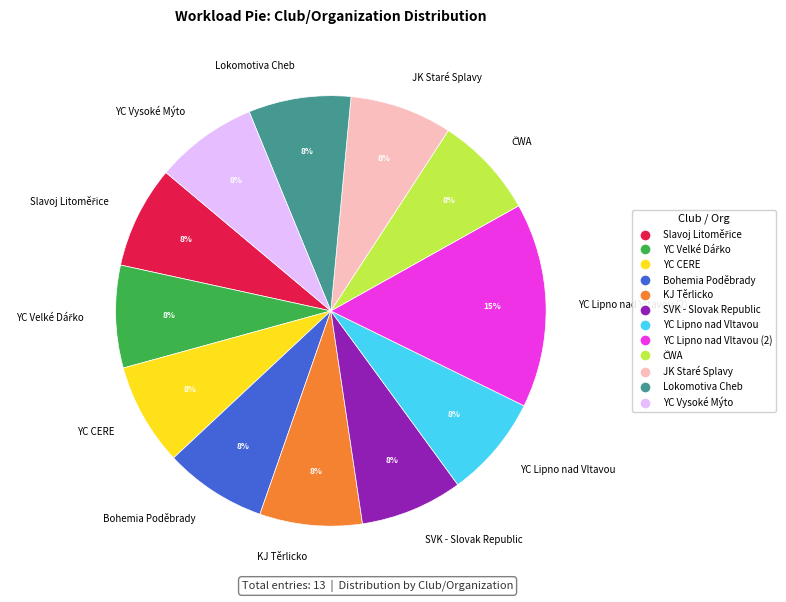

Which category has the biggest portion of the pie?

YC Lipno nad Vltavou (2)